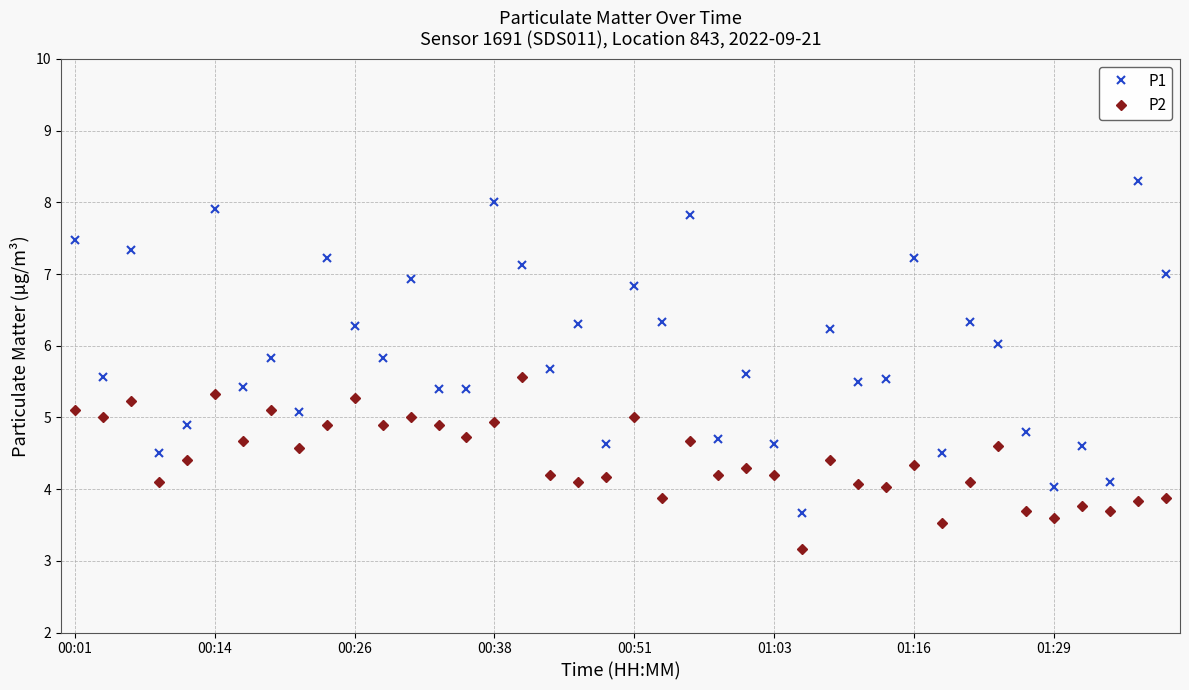

List the series in order of their overall mean, highest first.

P1, P2